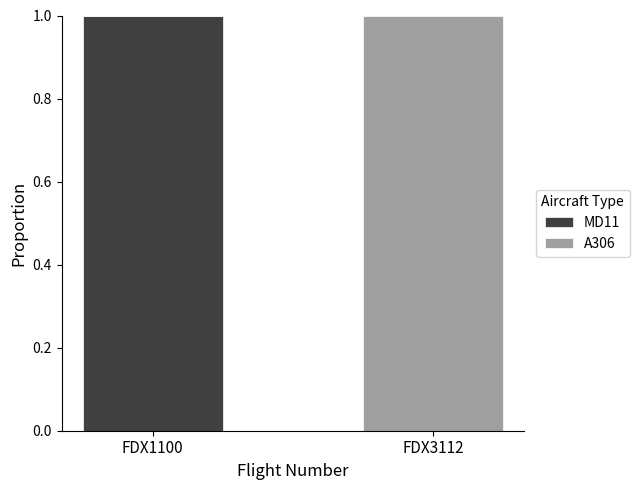

Which category has the highest value in the MD11 series?

FDX1100